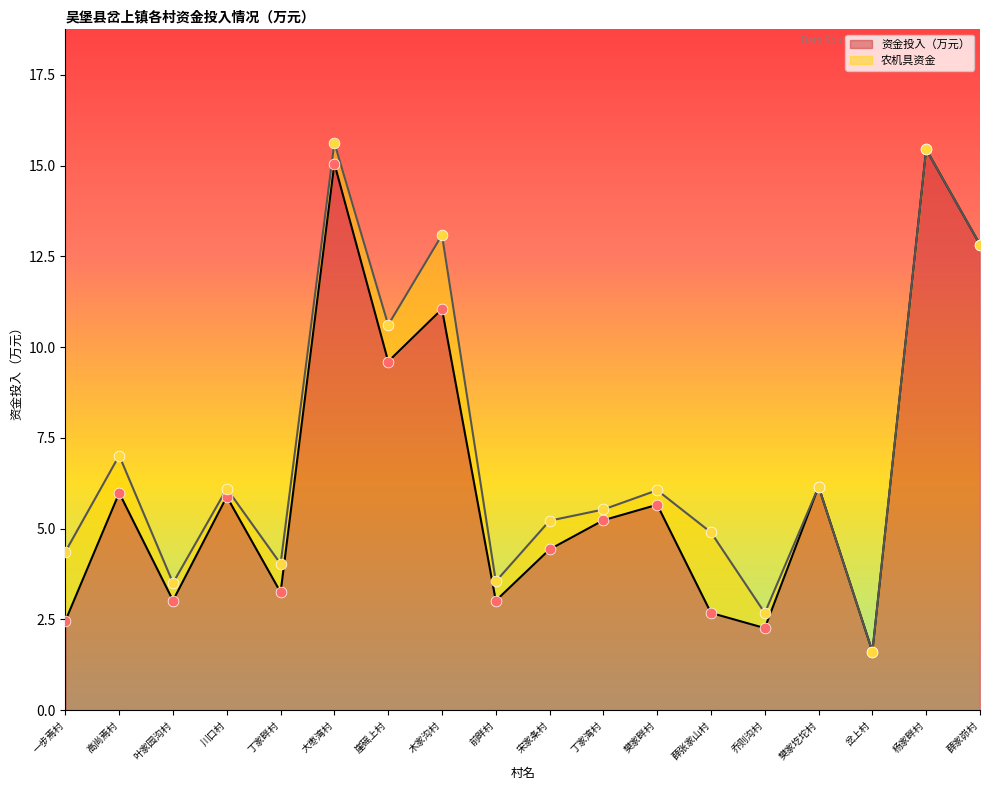

What is the change in value from 前畔村 to 丁家湾村?

+2.2